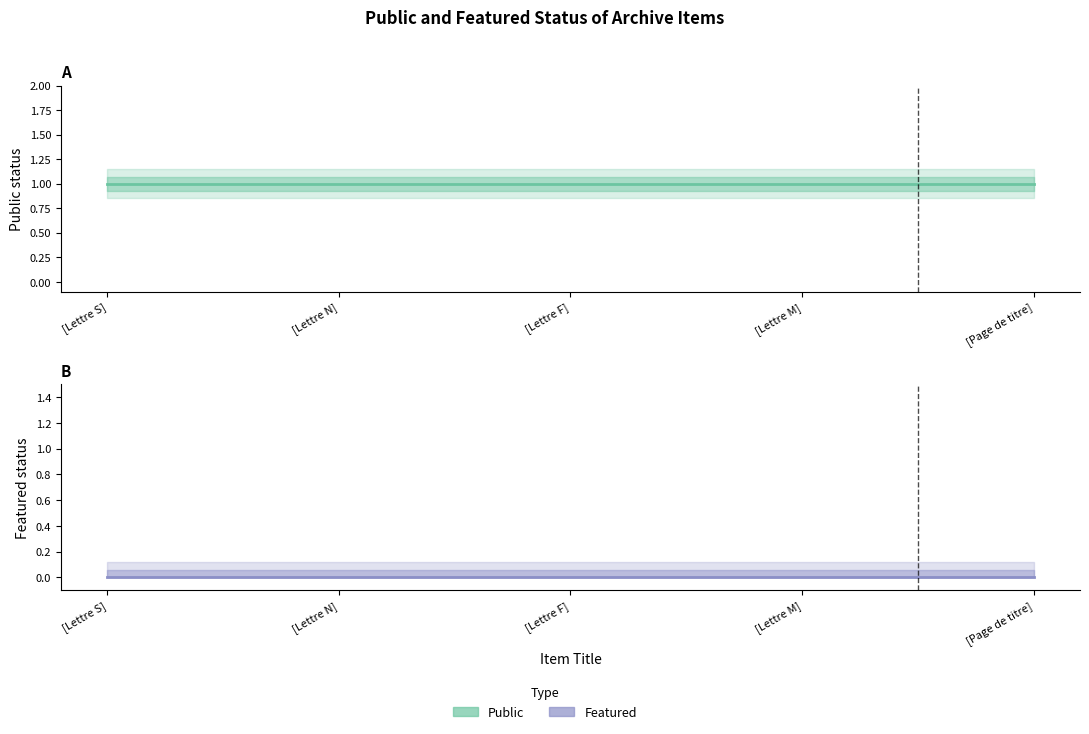

What is the value of the public point at the 4th from the left?

1